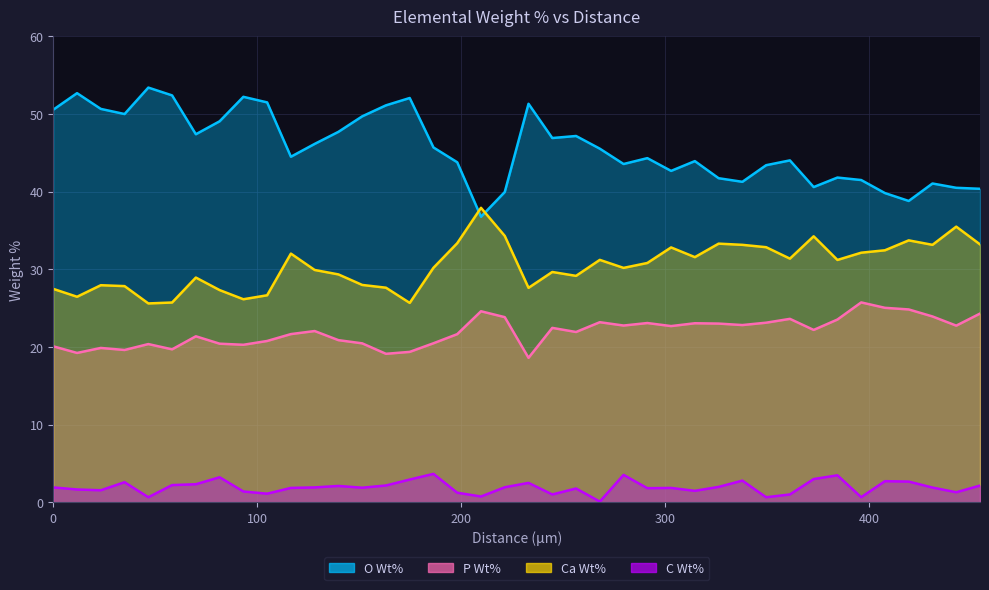

What is the difference between the highest and lowest values at 198.125926960138?

42.5